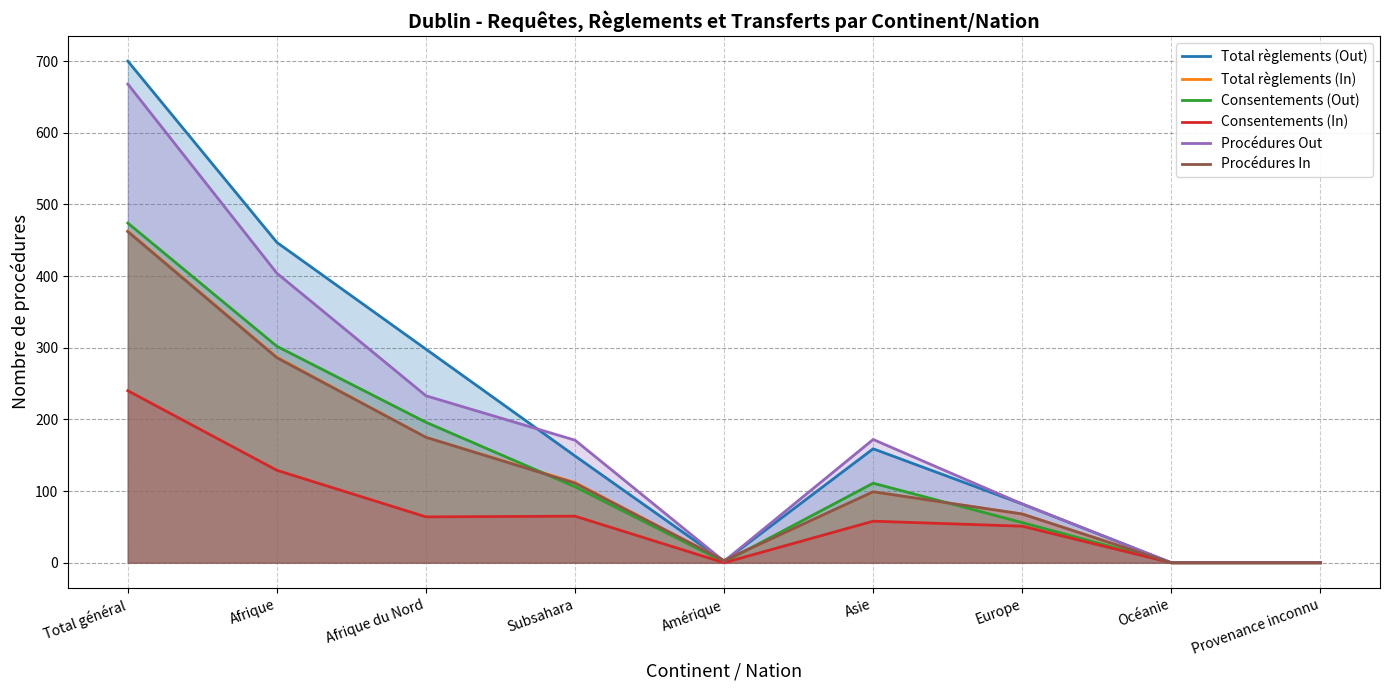

True or false: Total règlements (Out) and Consentements (Out) cross at least once.

False